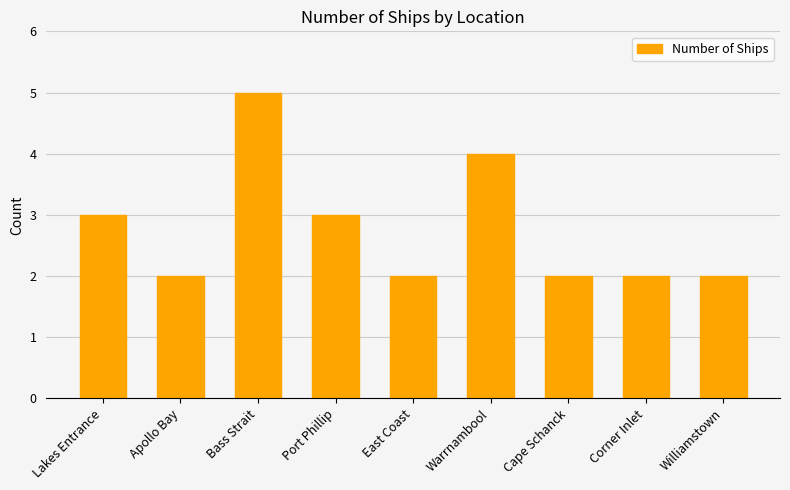

What is the label of the 7th bar from the left?

Cape Schanck